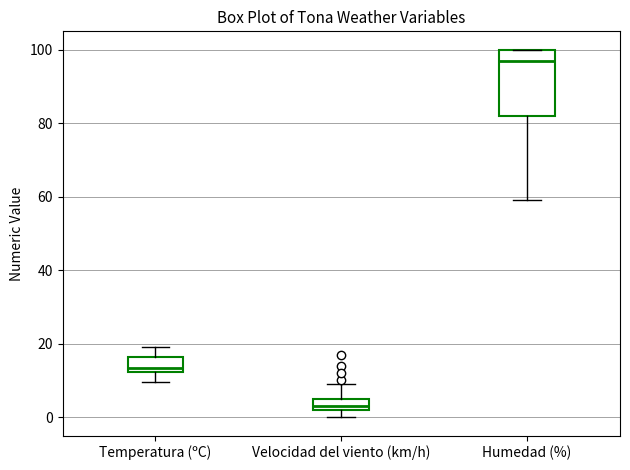

Reading left to right, transcribe this box plot: for each box, give where its median line is, the range the box spans, and where its two whiskers end, as read against the y-axis. The values are not printed on the chart, so give them approximately, as read against the axis.

Temperatura (ºC): median 14, box 12 to 16, whiskers 10 to 20
Velocidad del viento (km/h): median 4, box 2 to 6, whiskers 0 to 10
Humedad (%): median 98, box 82 to 100, whiskers 60 to 100